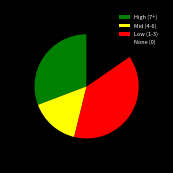

How many segments does this pie chart have?

4